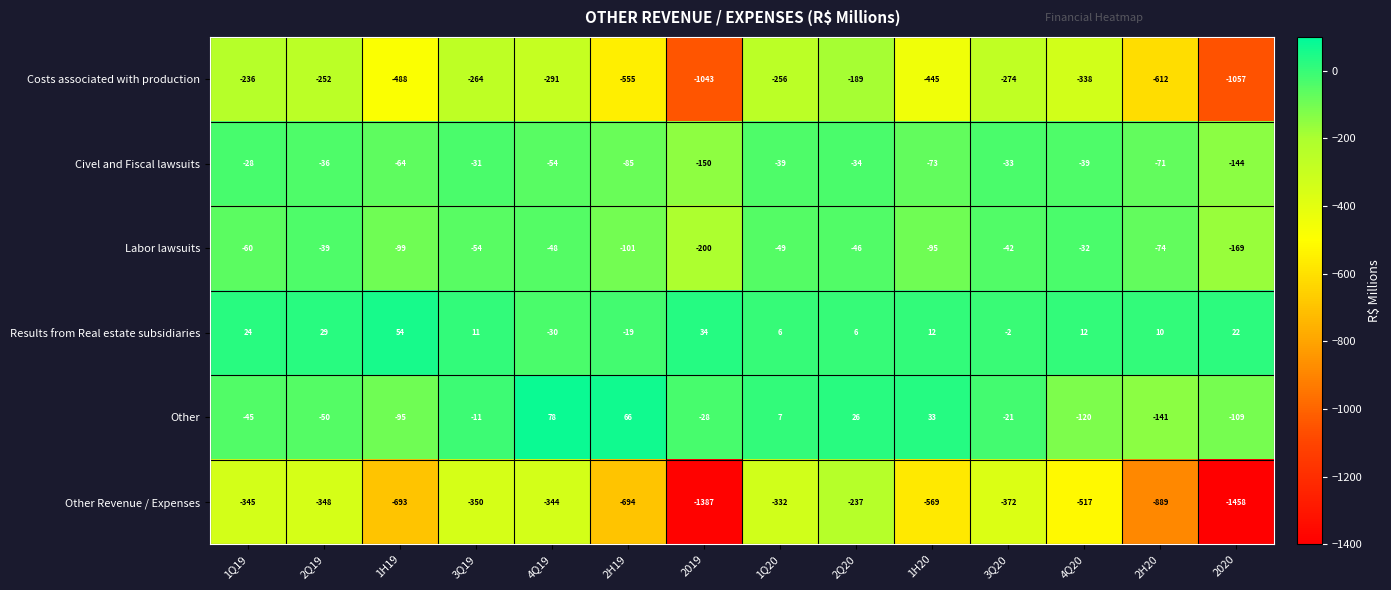

Count the number of data series in this chart.

6